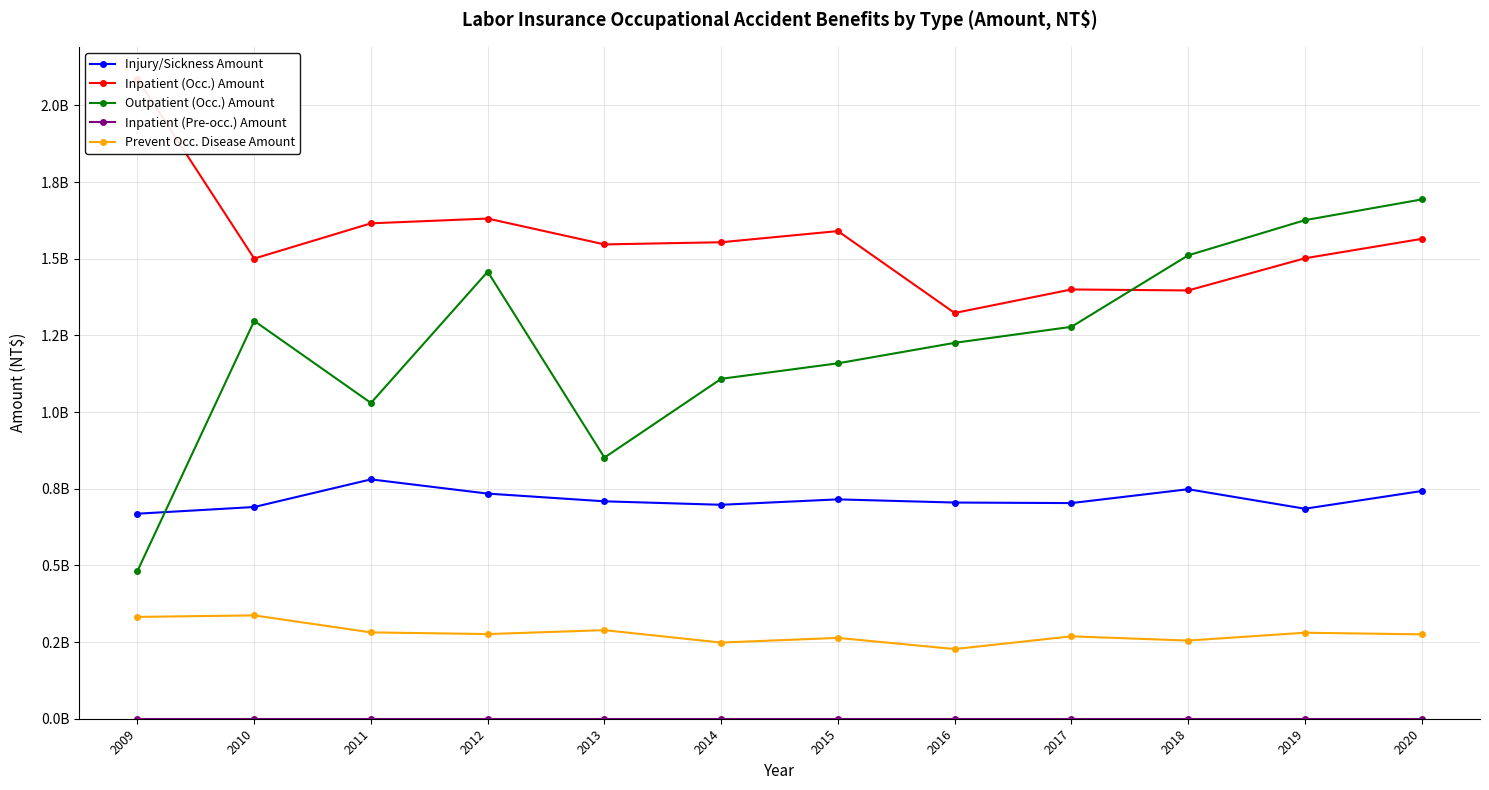

What is the value of the Injury/Sickness Amount point at the 4th from the left?

734081202